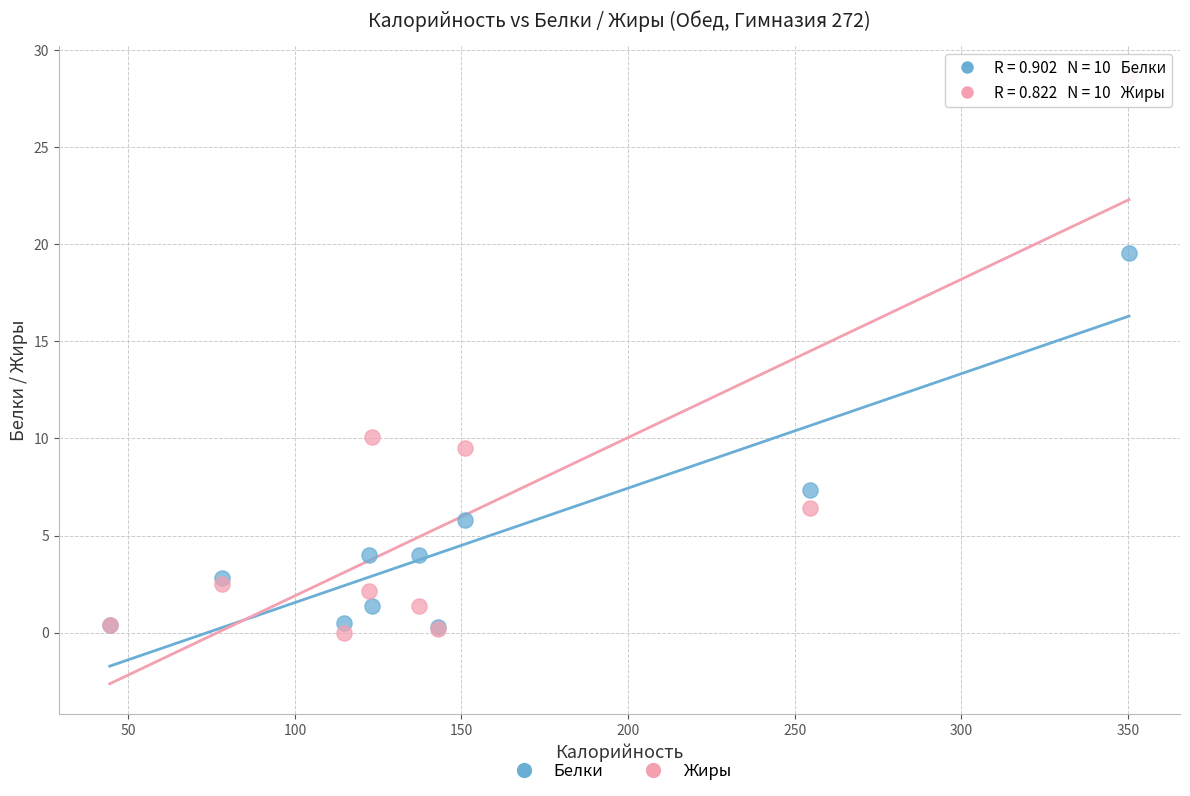

Which series contains the lowest Y value?

Жиры